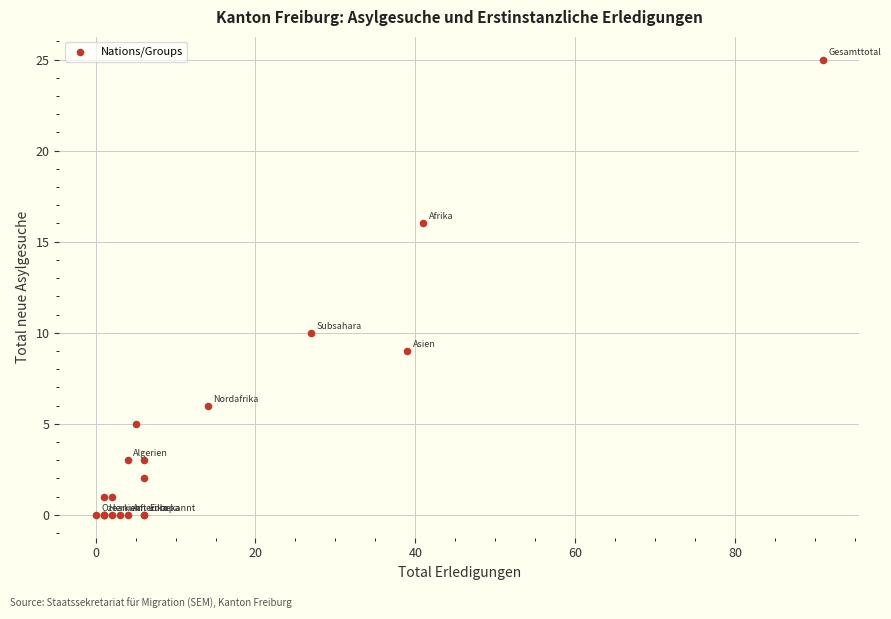

What Y value in the scatter plot is closest to 12?

10